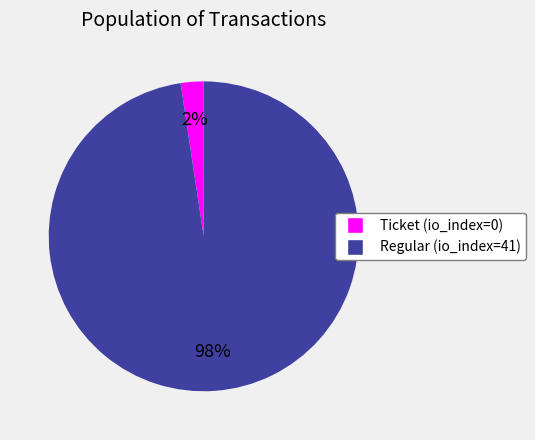

Between Regular (io_index=41) and Ticket (io_index=0), which is larger?

Regular (io_index=41)